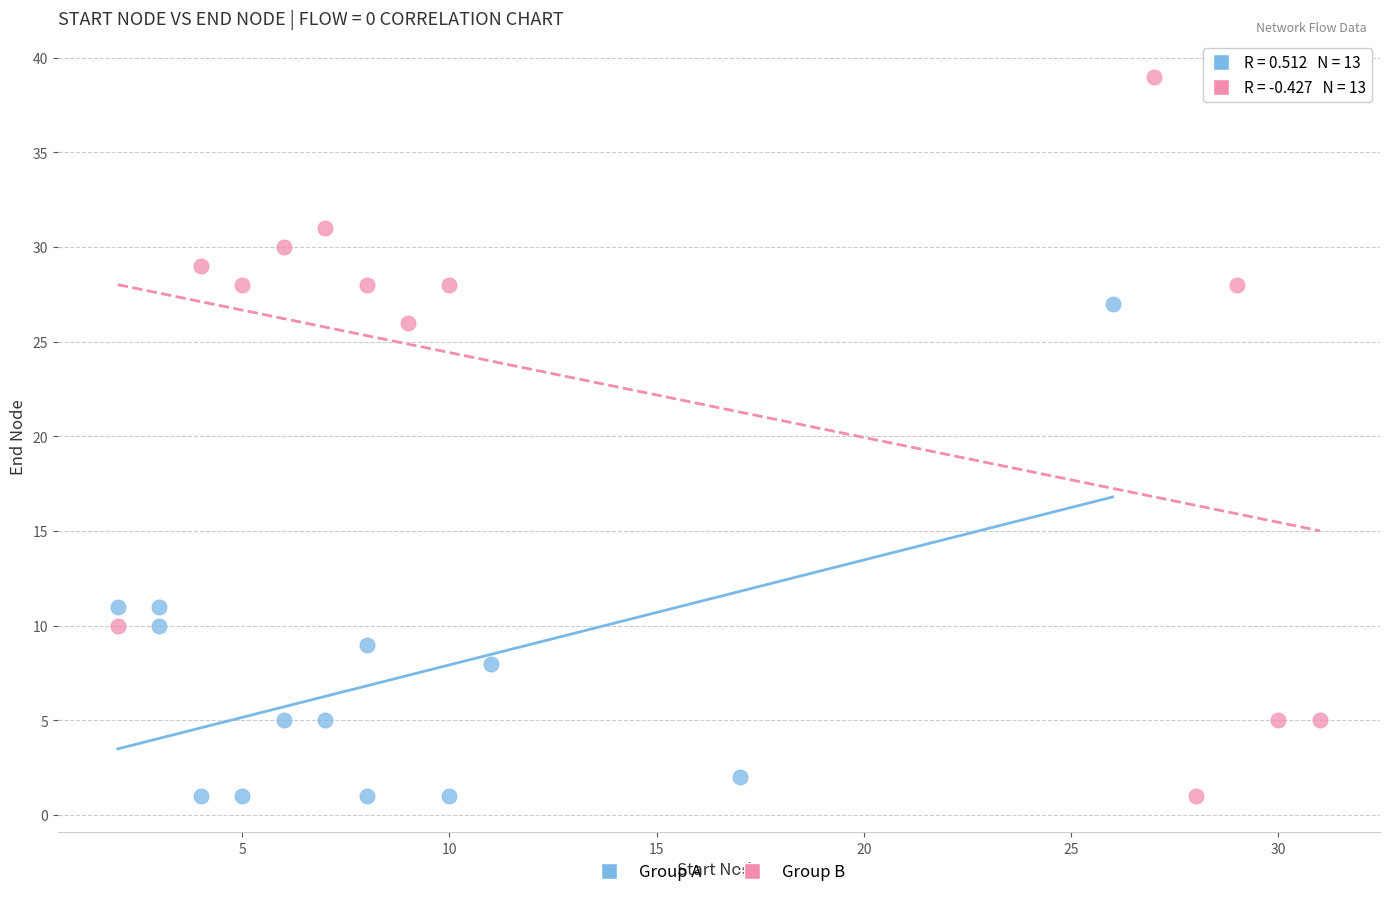

Which series reaches the maximum Y coordinate?

Group B